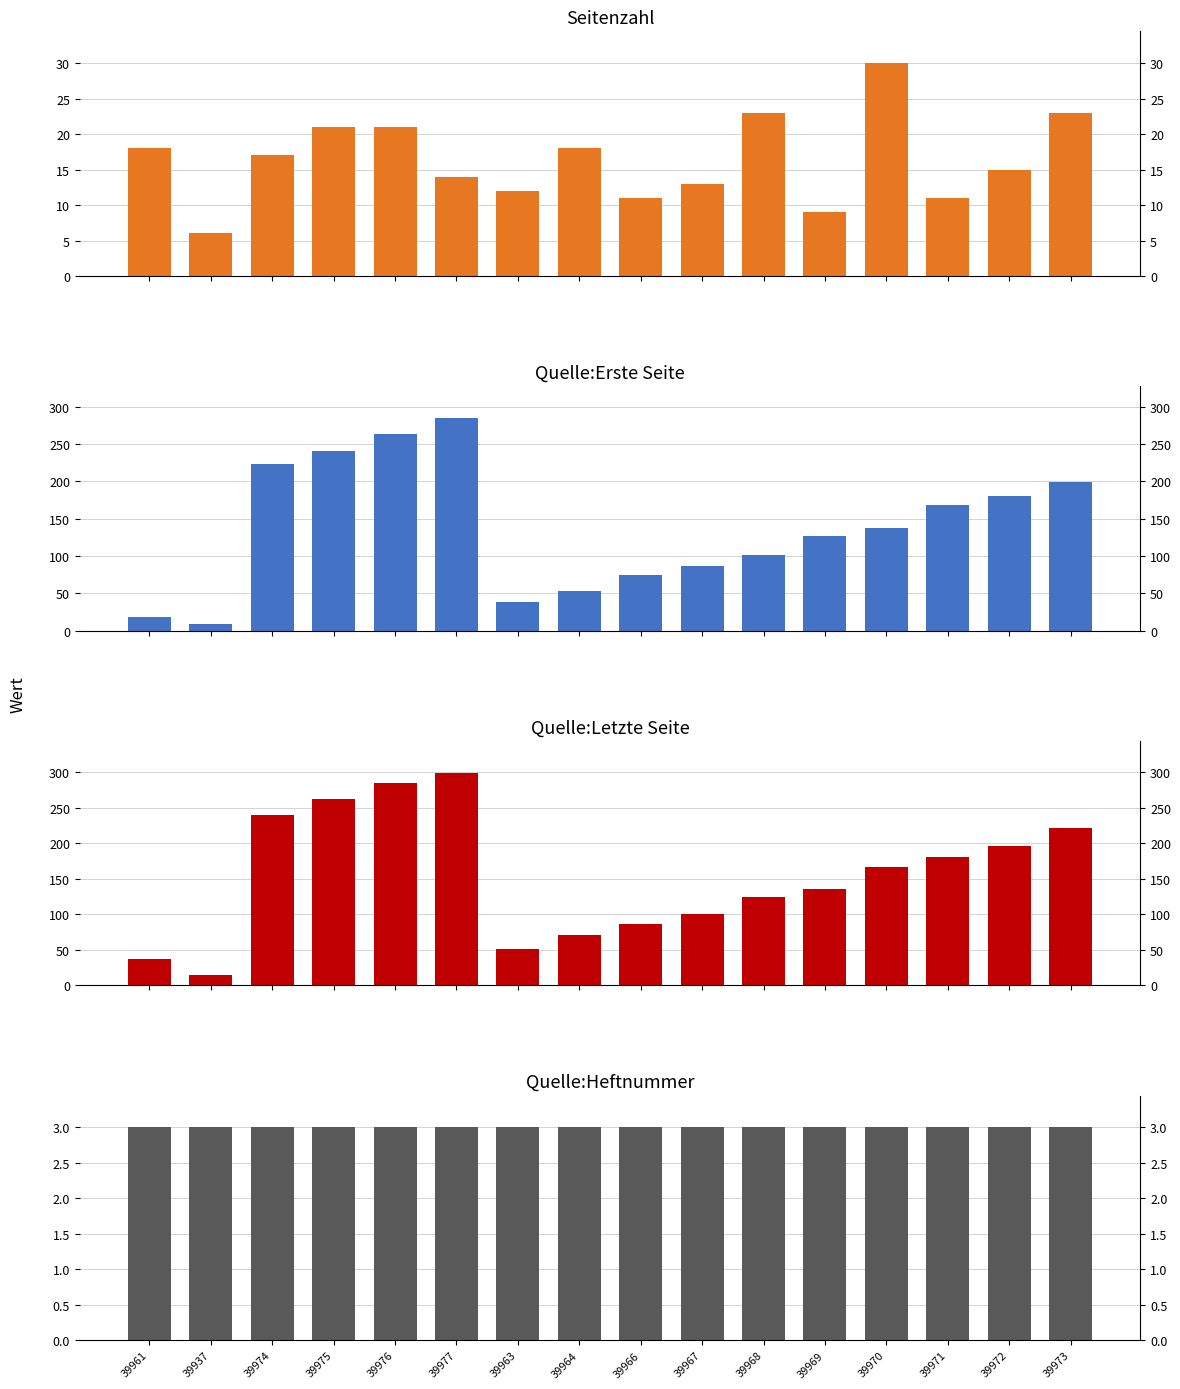

What is the difference between the maximum and second lowest values in the Quelle:Erste Seite series?

266